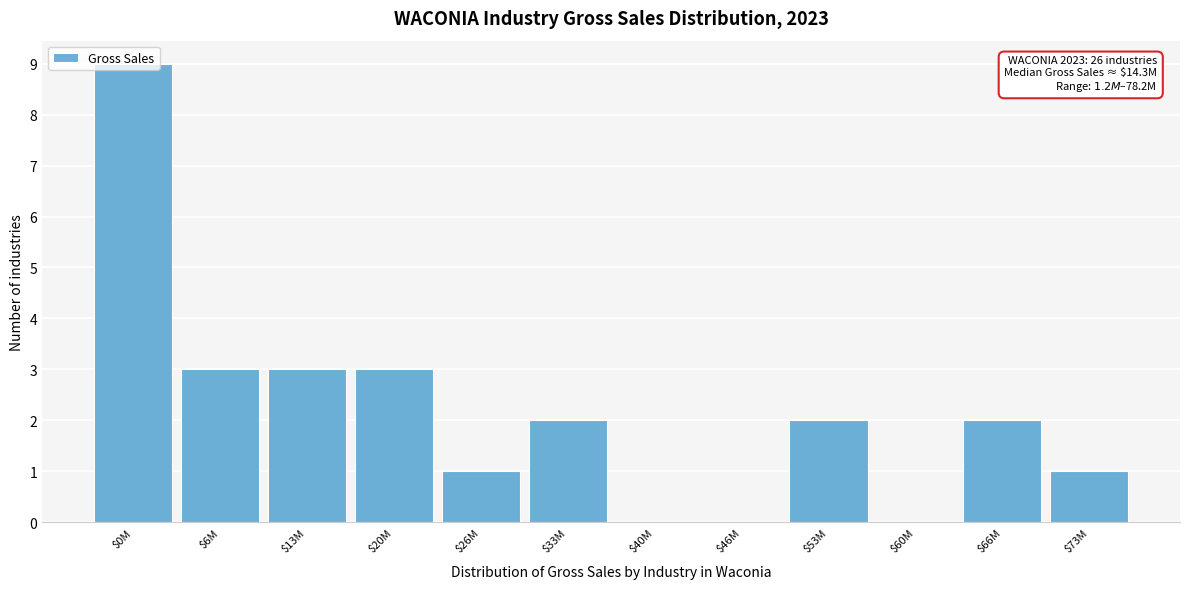

Is it true that the value at $46M is 0?

True